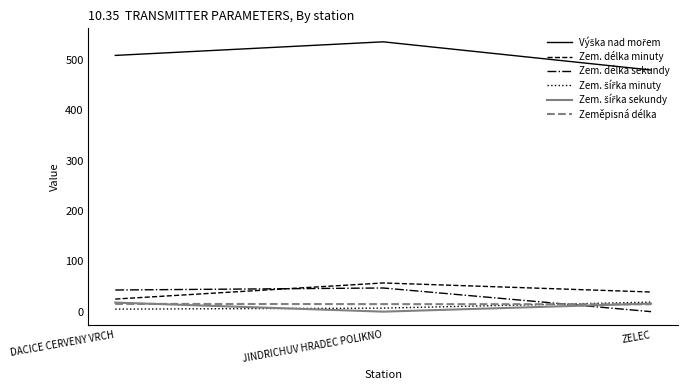

What is the approximate value of Zeměpisná délka at JINDRICHUV HRADEC POLIKNO?

15.0